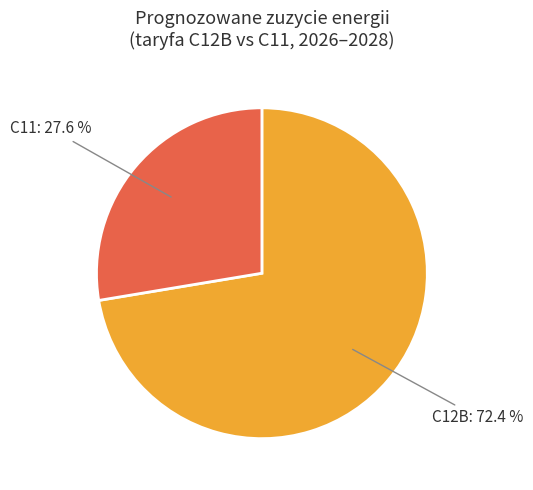

Between C11 and C12B, which is larger?

C12B